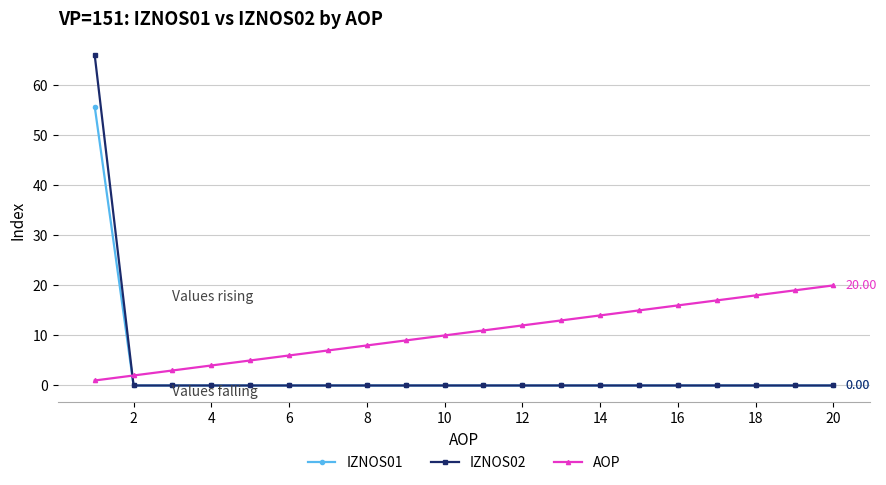

Which series ends up on top after the final intersection of IZNOS01 and AOP?

AOP